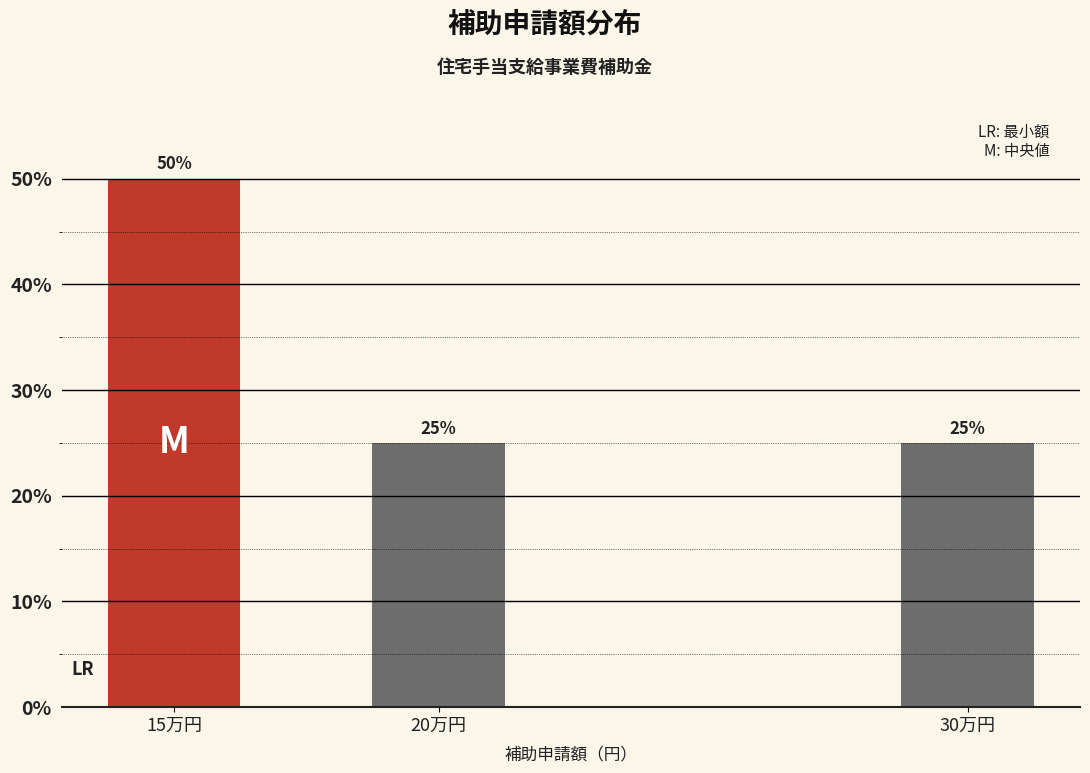

Reading left to right, what are all the values shown in this chart?

15万円=50	20万円=25	30万円=25